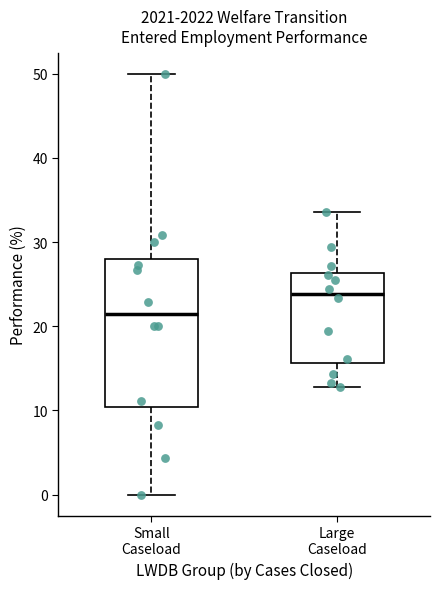

Which box has the lowest median line?

Small Caseload